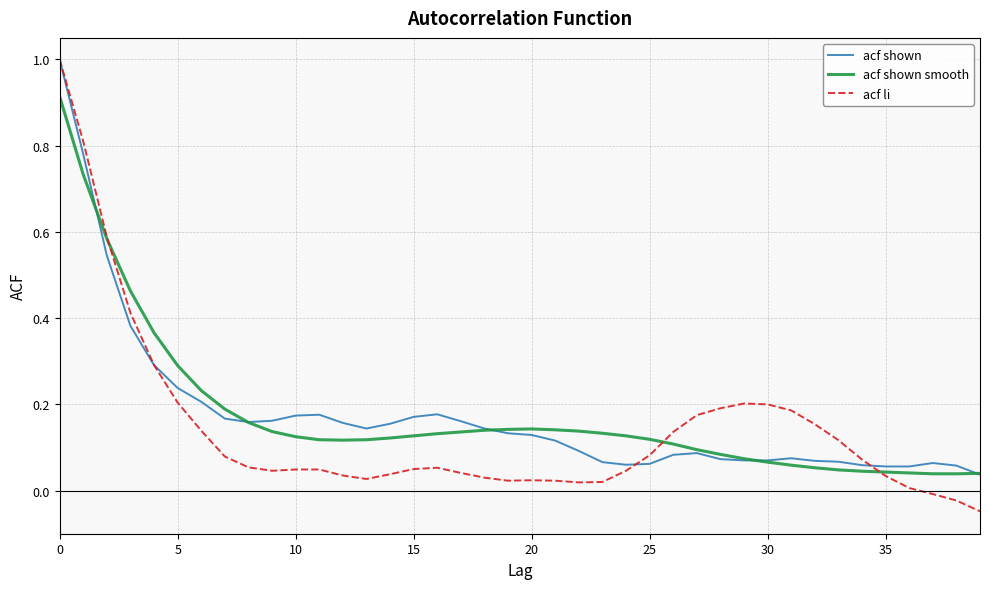

What is the maximum value shown in the chart?

1.0